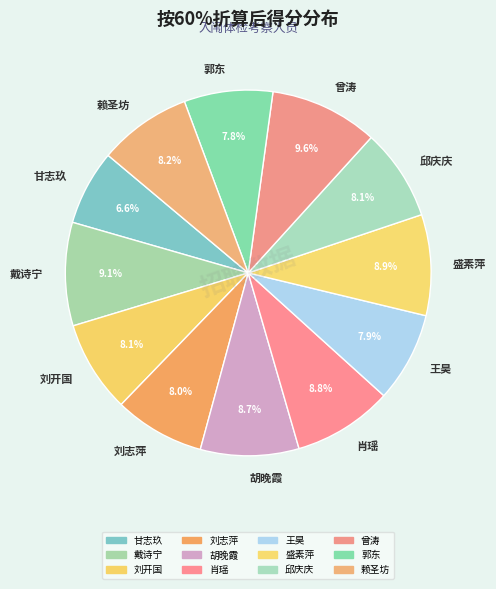

To the nearest percent, what portion does 甘志玖 represent?

7%